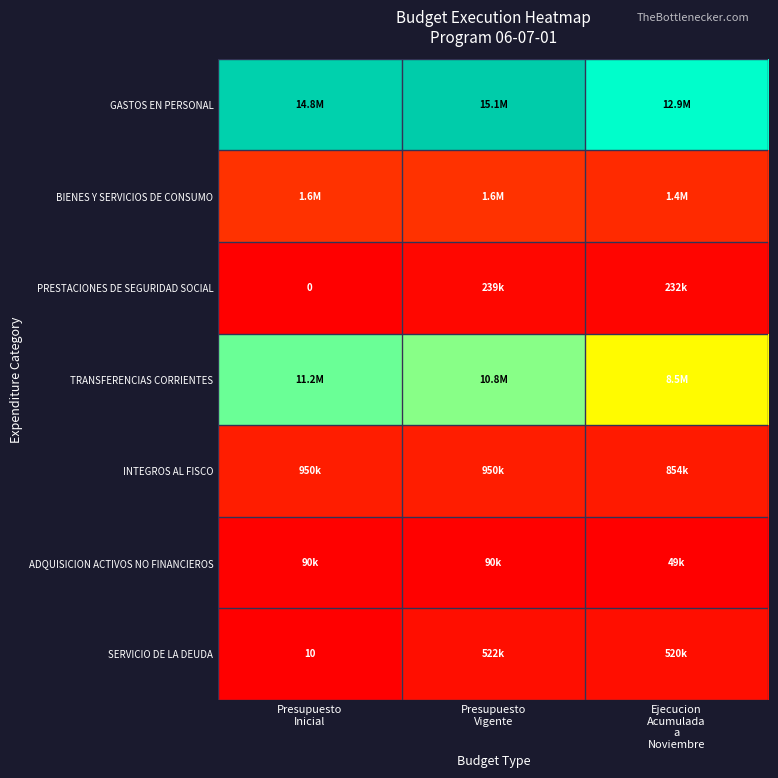

What is the difference between the maximum and minimum values in the TRANSFERENCIAS CORRIENTES series?

0.2